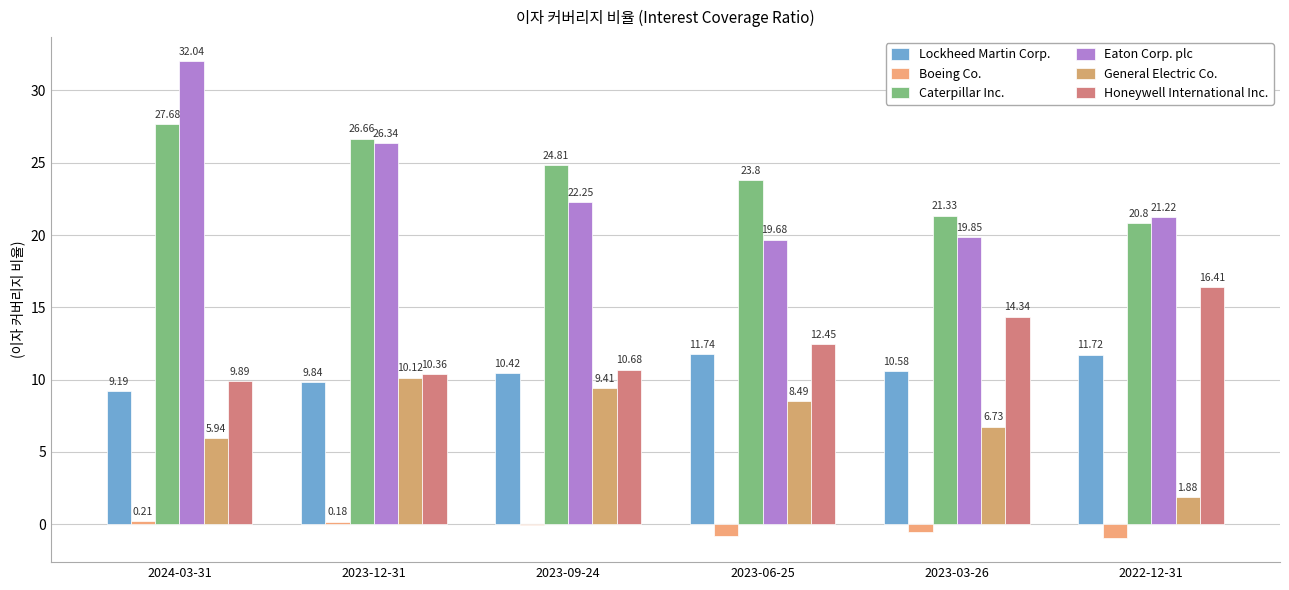

At 2023-03-26, list the series in order from smallest to largest.

Boeing Co., General Electric Co., Lockheed Martin Corp., Honeywell International Inc., Eaton Corp. plc, Caterpillar Inc.